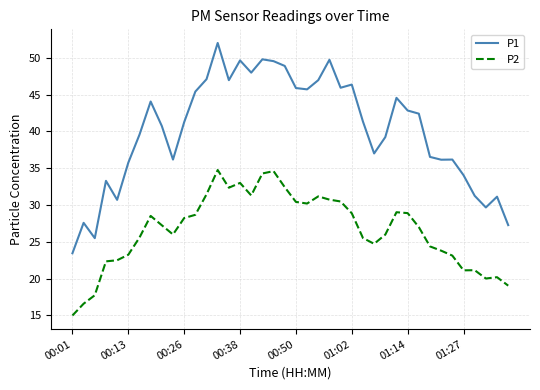

Rank the series by their maximum value, from lowest to highest.

P2, P1